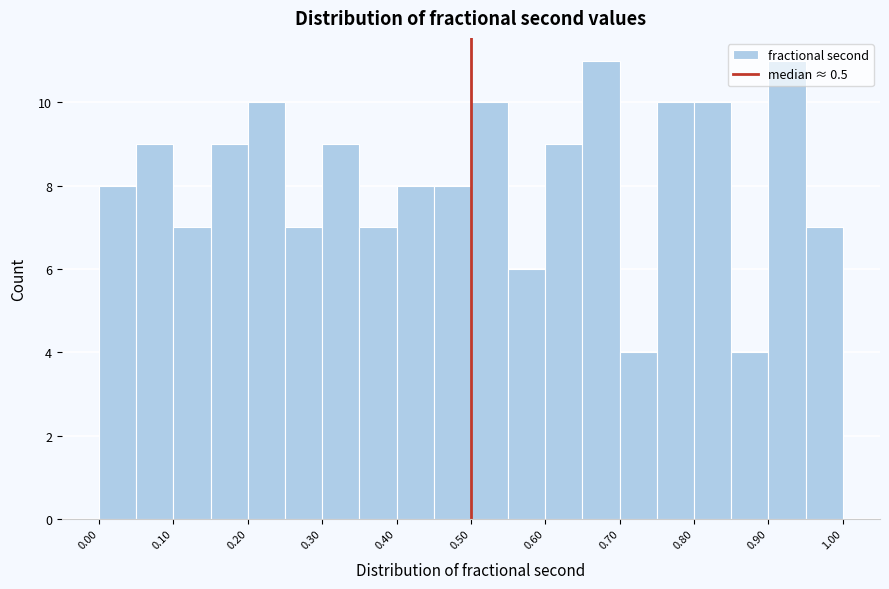

How tall is the bar that spans 0.10 to 0.15 on the x-axis? The values are not printed on the chart, so give them approximately, as read against the axis.

7